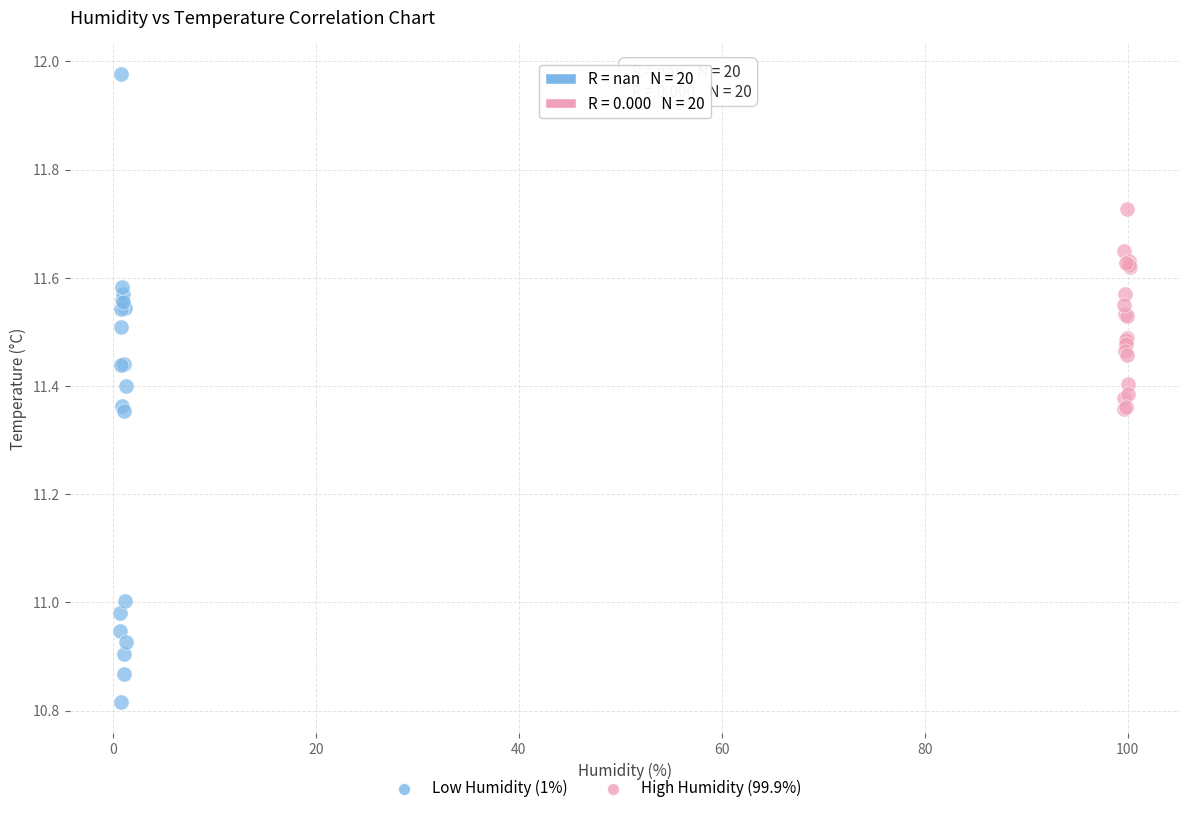

Which series reaches the minimum Y coordinate?

Low Humidity (1%)